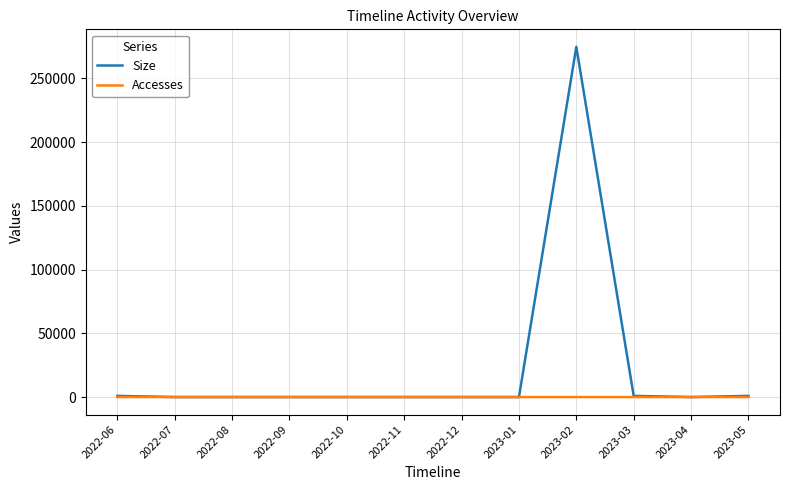

List the series in order of their peak value, highest first.

Size, Accesses